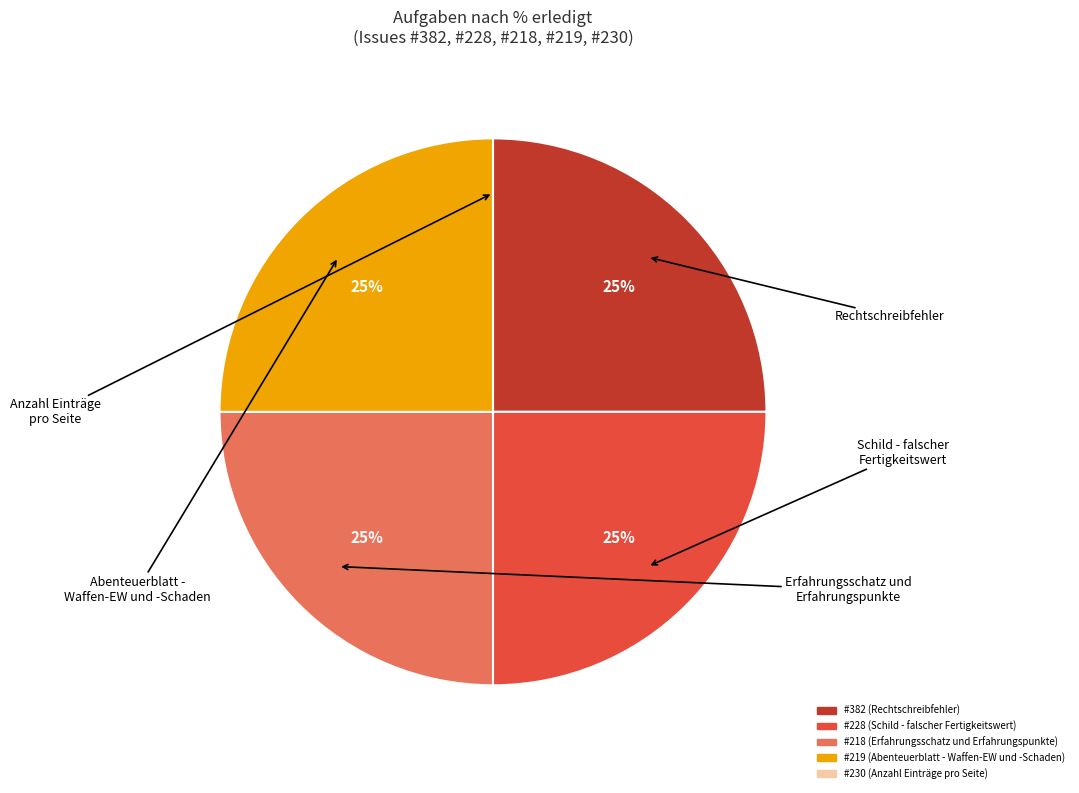

To the nearest percent, what is the average slice percentage?

20%